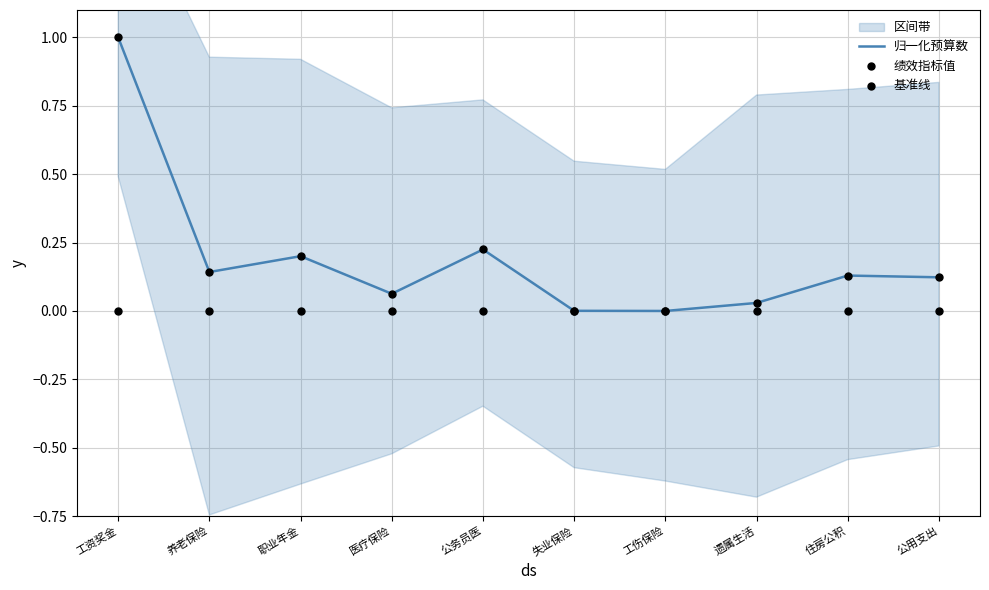

Which series contains the highest Y value?

归一化预算数